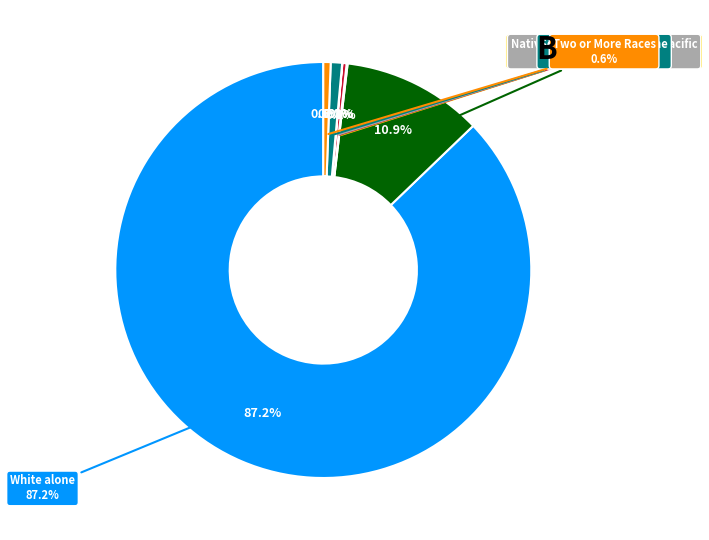

What percentage do Asian alone and Two or More Races together represent?

0.9%